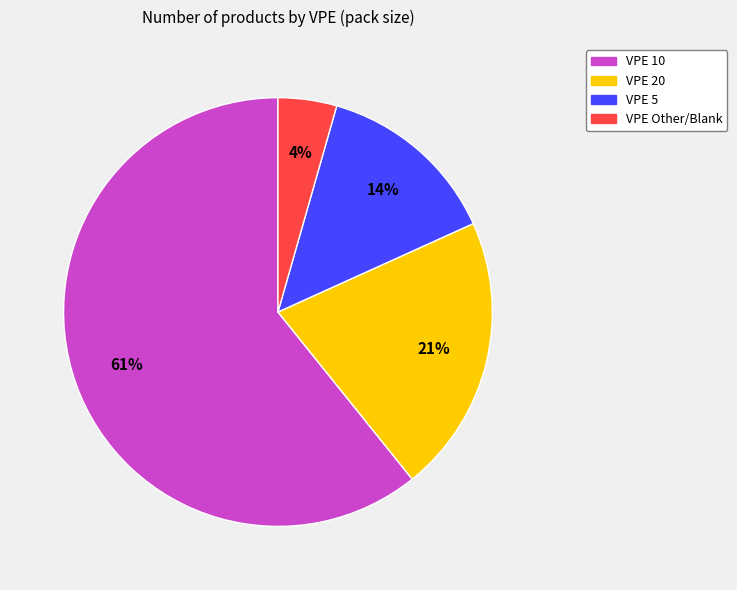

Is there any slice that represents more than half of the pie?

Yes